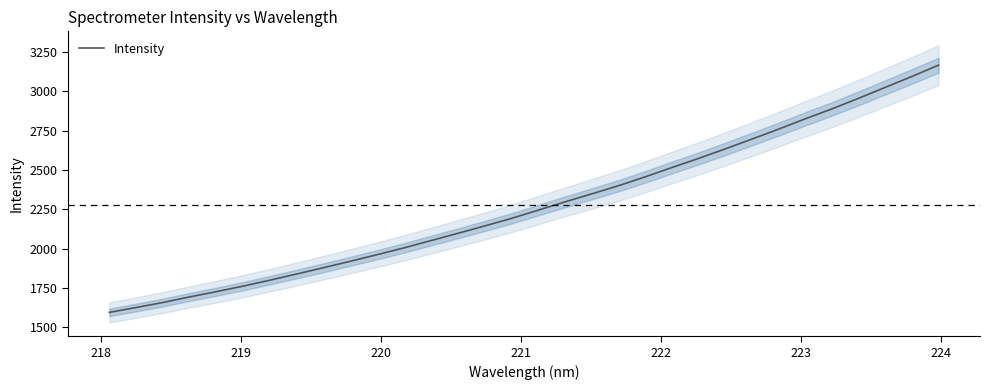

What is the maximum value for Intensity?

3166.3